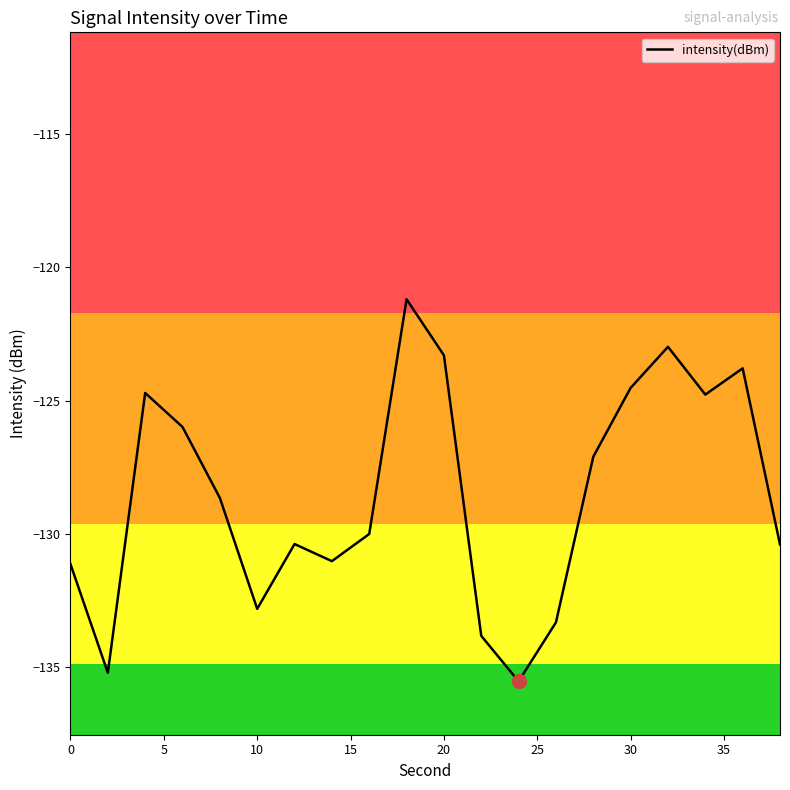

What is the minimum value shown in the chart?

-135.5